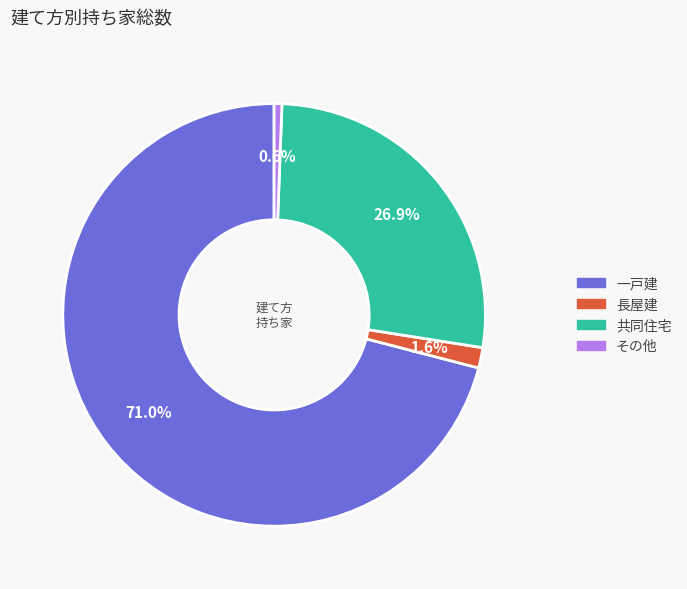

The 長屋建 slice represents 2% of the pie. True or false?

True